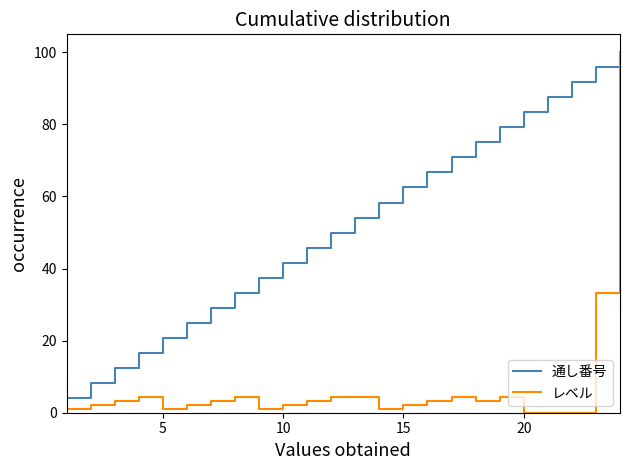

Which series has the widest spread of values?

レベル